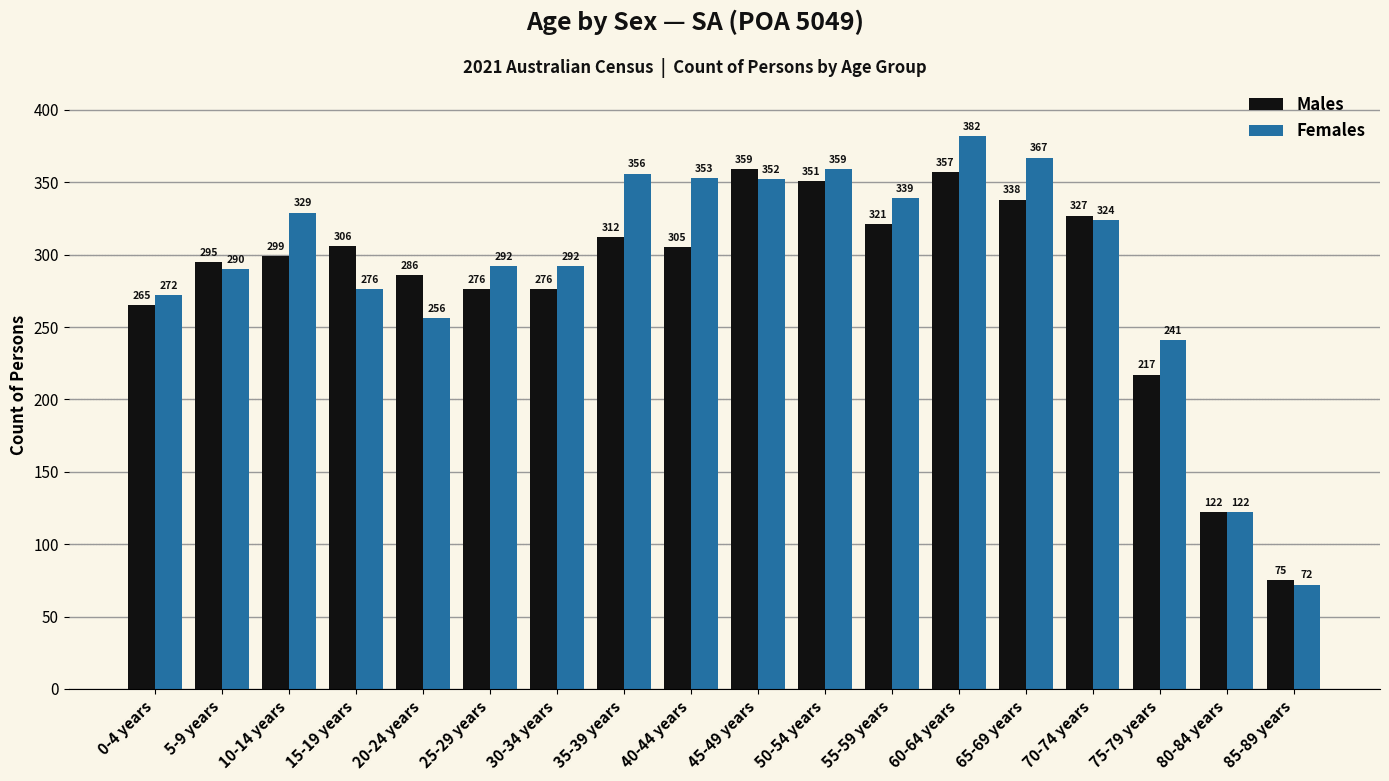

What are all the series names shown in the legend?

Males, Females